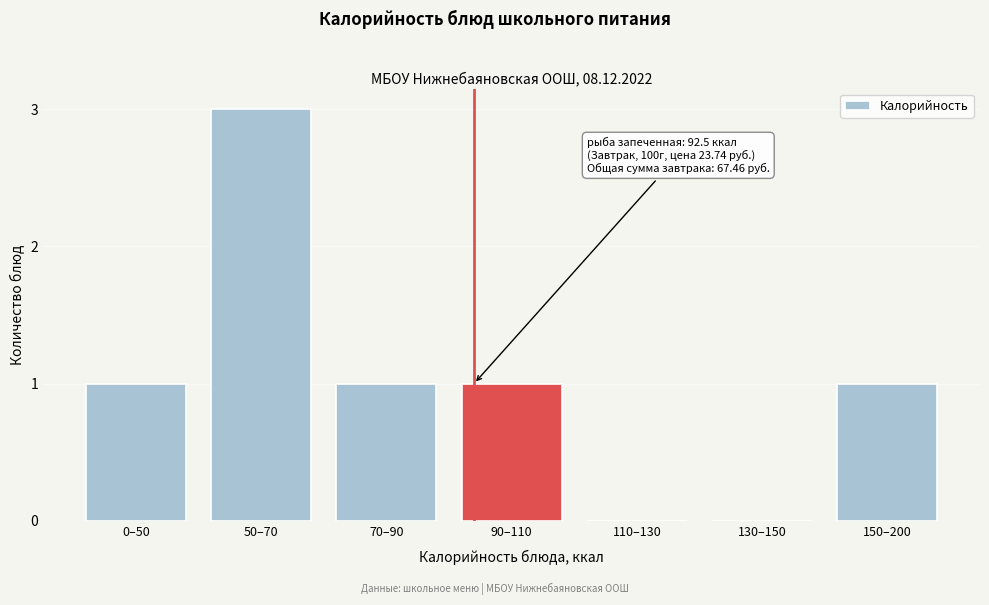

Reading left to right, list all the values displayed in this chart.

0–50=1	50–70=3	70–90=1	90–110=1	110–130=0	130–150=0	150–200=1